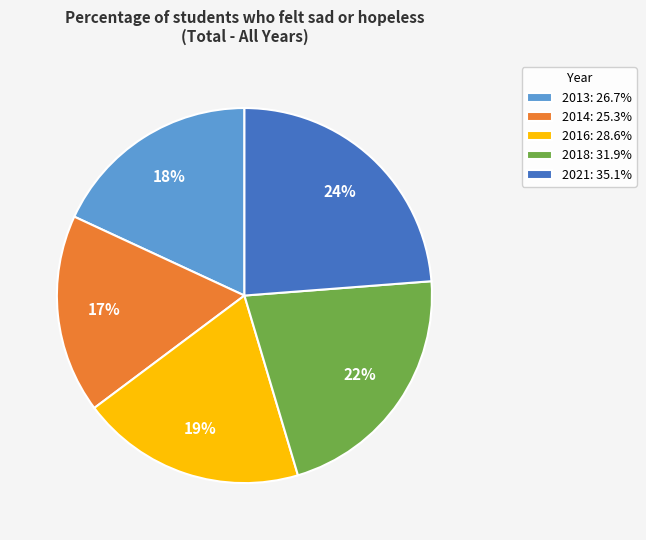

To the nearest percent, what is the difference between the 2013 and 2018 slice percentages?

4%